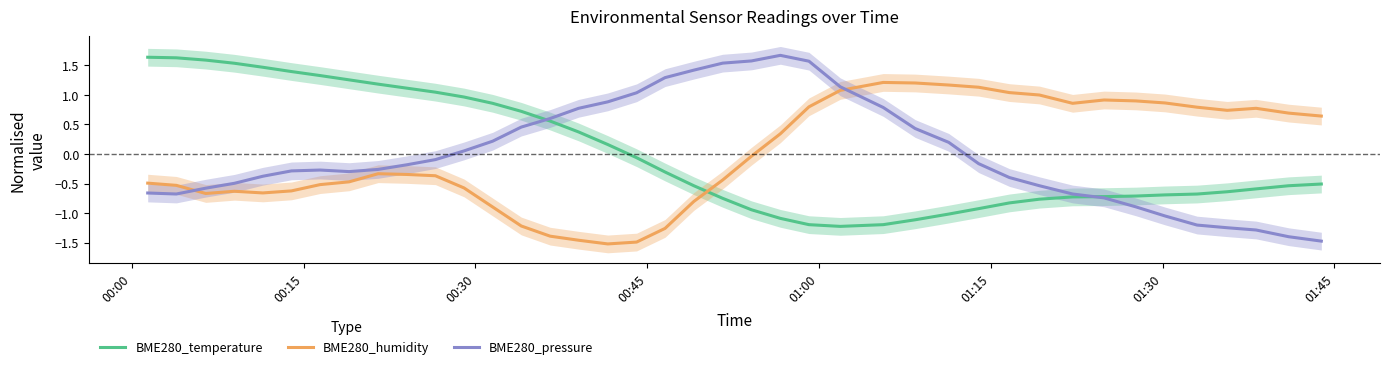

After their last crossing, which series has the higher values: BME280_pressure or BME280_humidity?

BME280_humidity